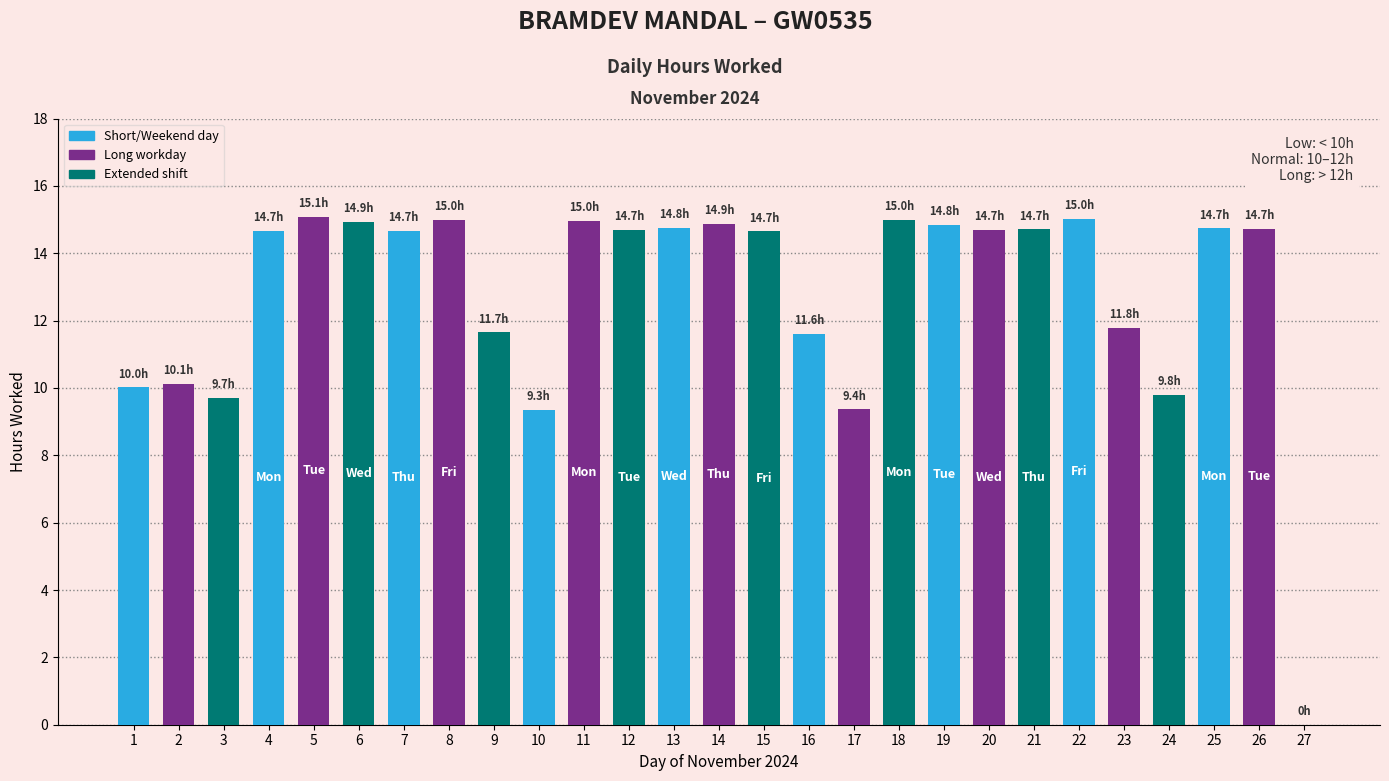

Approximately how many times larger is the value at 15 compared to 20?

1.0